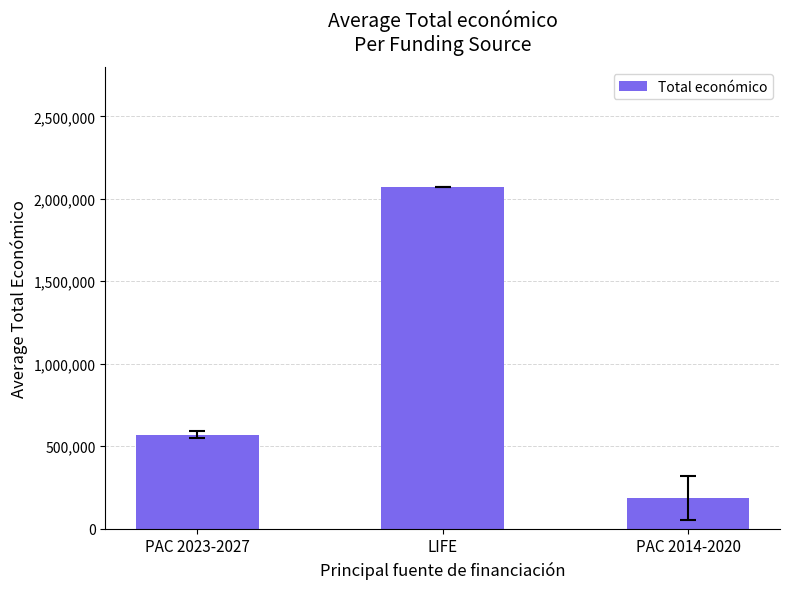

Reading left to right, transcribe all the data shown in this chart.

570604	2073206	186364